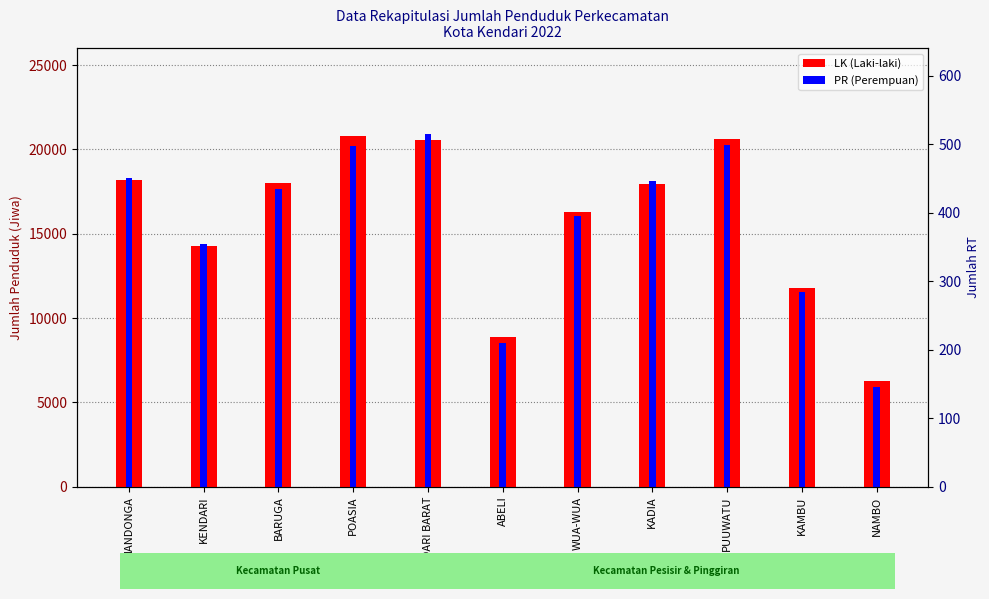

How many groups of bars are there?

11